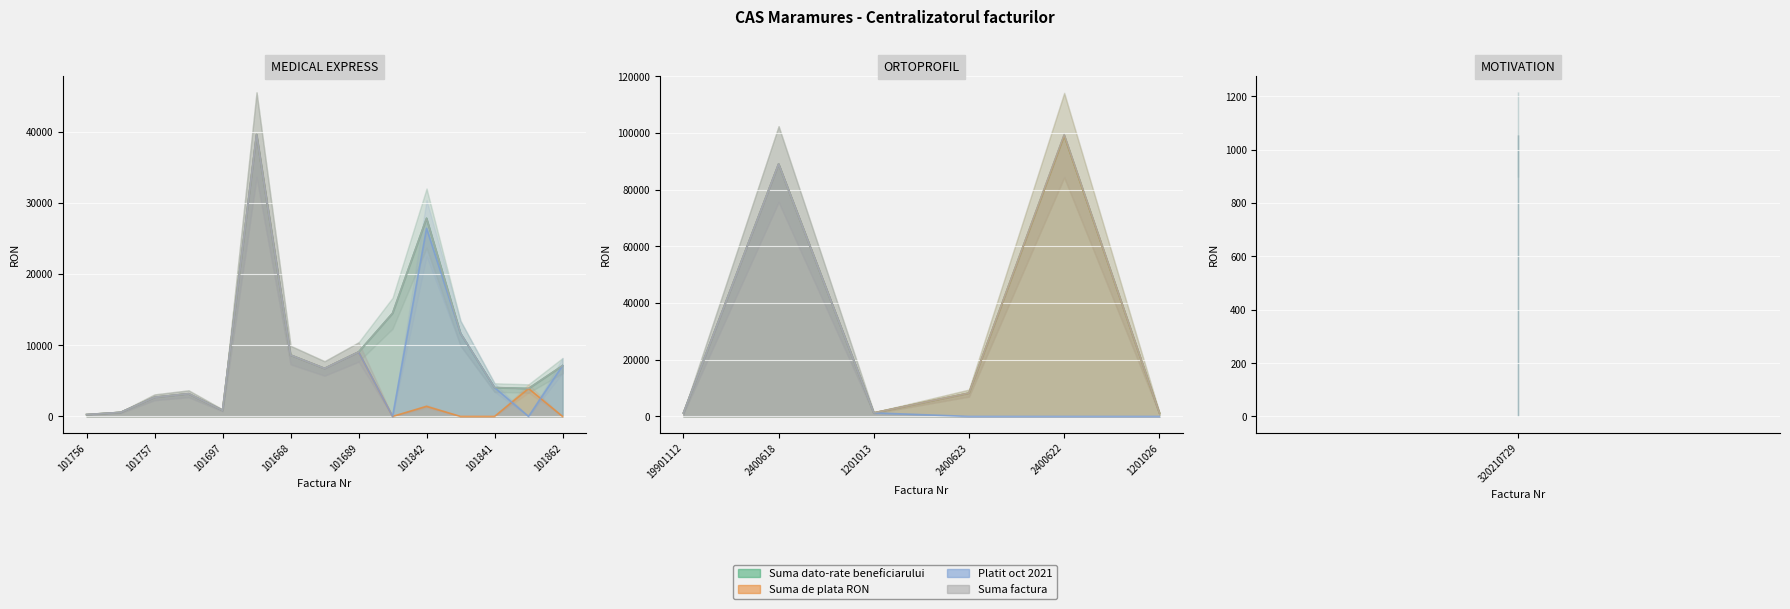

True or false: Suma de plata RON and Suma factura cross at least once.

False